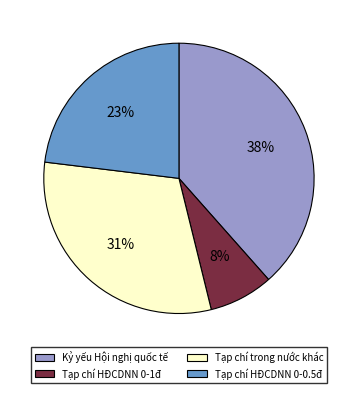

Rank the categories by value from lowest to highest.

Tạp chí HĐCDNN 0-1đ, Tạp chí HĐCDNN 0-0.5đ, Tạp chí trong nước khác, Kỷ yếu Hội nghị quốc tế